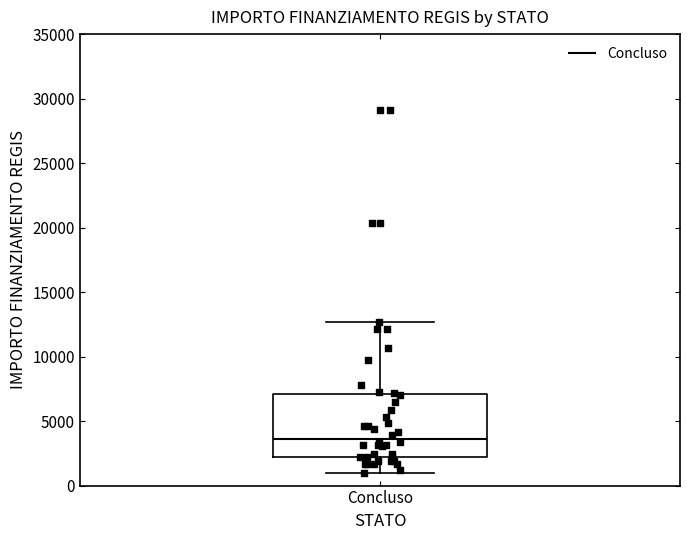

Transcribe this box plot: give where the median line is, the range the box spans, and where the two whiskers end, as read against the y-axis. The values are not printed on the chart, so give them approximately, as read against the axis.

median 3500, box 2000 to 7000, whiskers 1000 to 12500